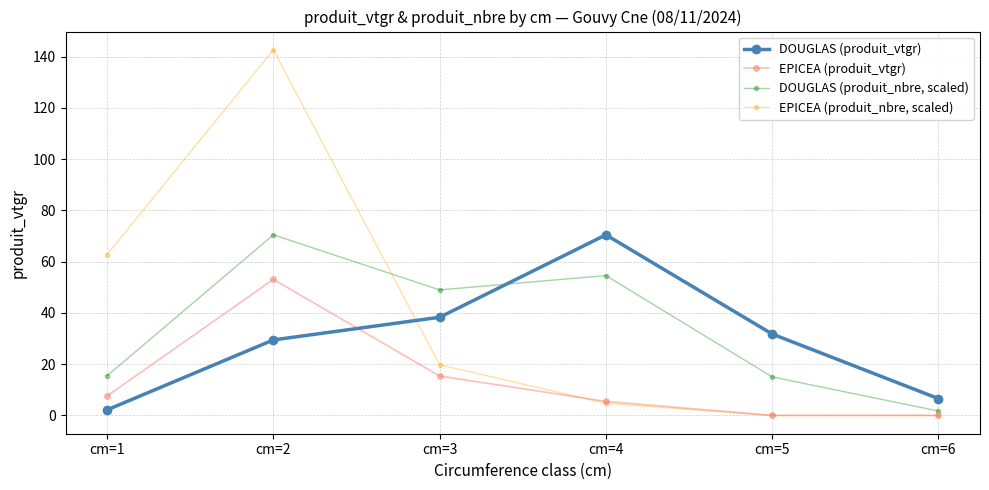

Where does the DOUGLAS (produit_nbre, scaled) series first go above 48?

cm=2